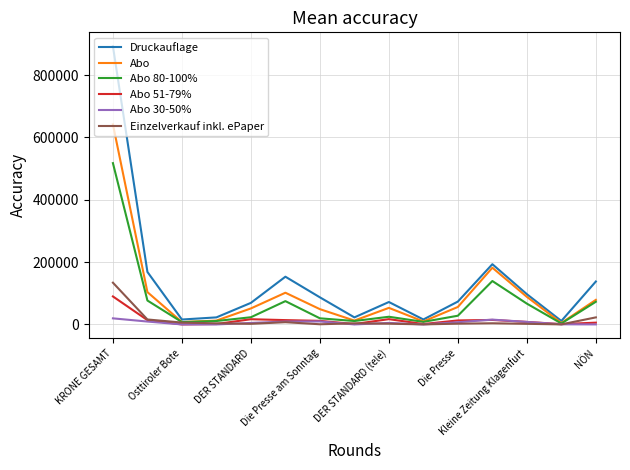

Which series has the widest spread of values?

Druckauflage